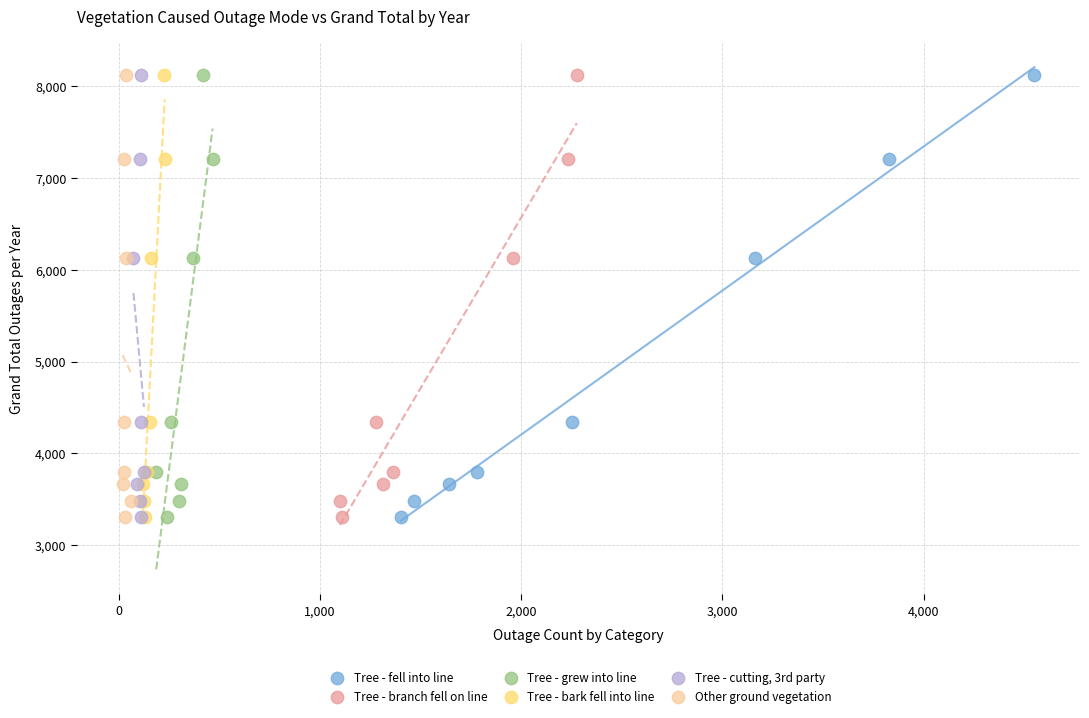

What are all the series names shown in the legend?

Tree - fell into line, Tree - branch fell on line, Tree - grew into line, Tree - bark fell into line, Tree - cutting, 3rd party, Other ground vegetation